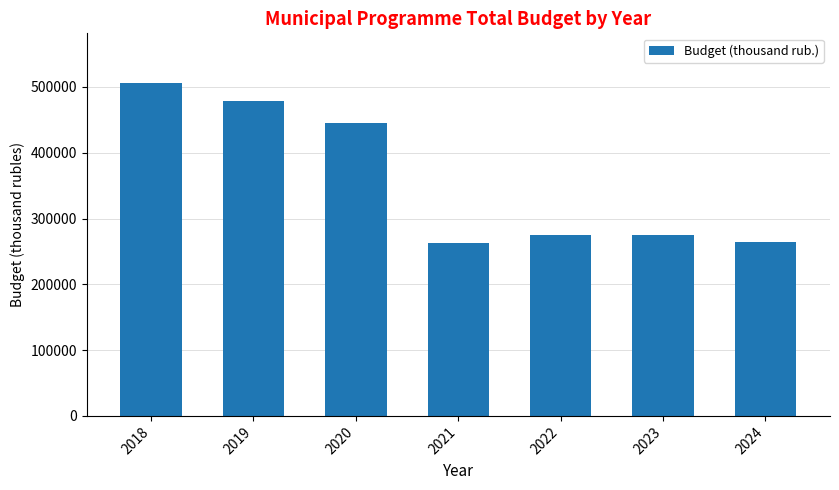

What is the sum of the values at 2021 and 2020?

708056.8